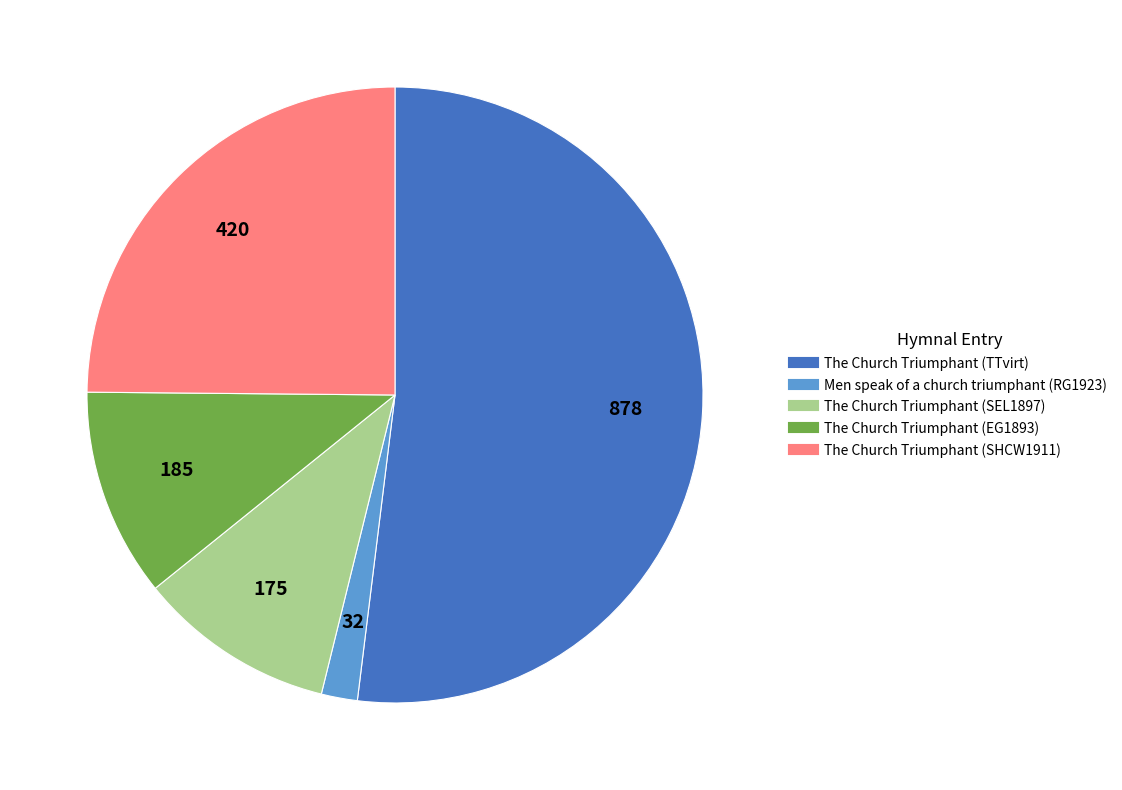

Rank the categories by value from lowest to highest.

Men speak of a church triumphant (RG1923), The Church Triumphant (SEL1897), The Church Triumphant (EG1893), The Church Triumphant (SHCW1911), The Church Triumphant (TTvirt)